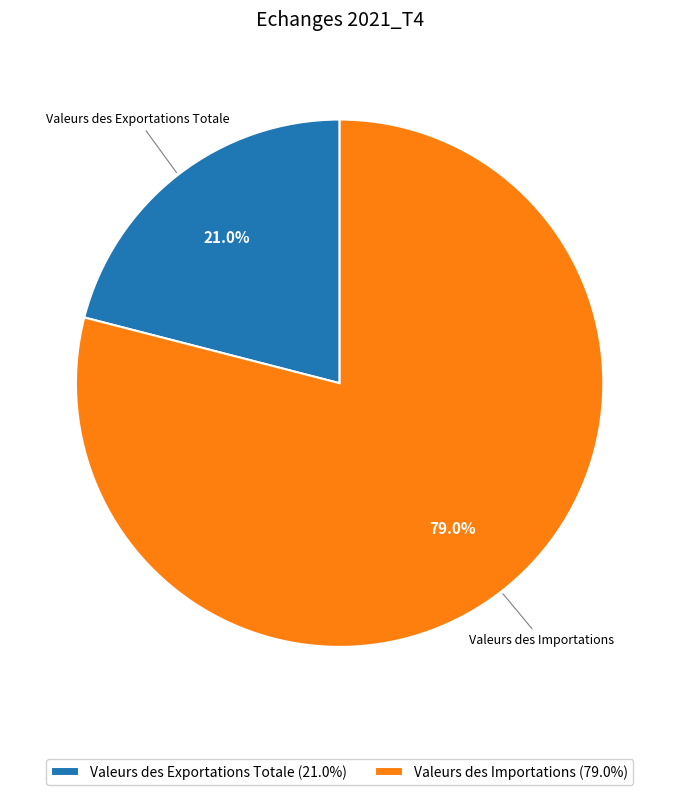

Do Valeurs des Exportations Totale and Valeurs des Importations together represent more than half of the pie?

Yes